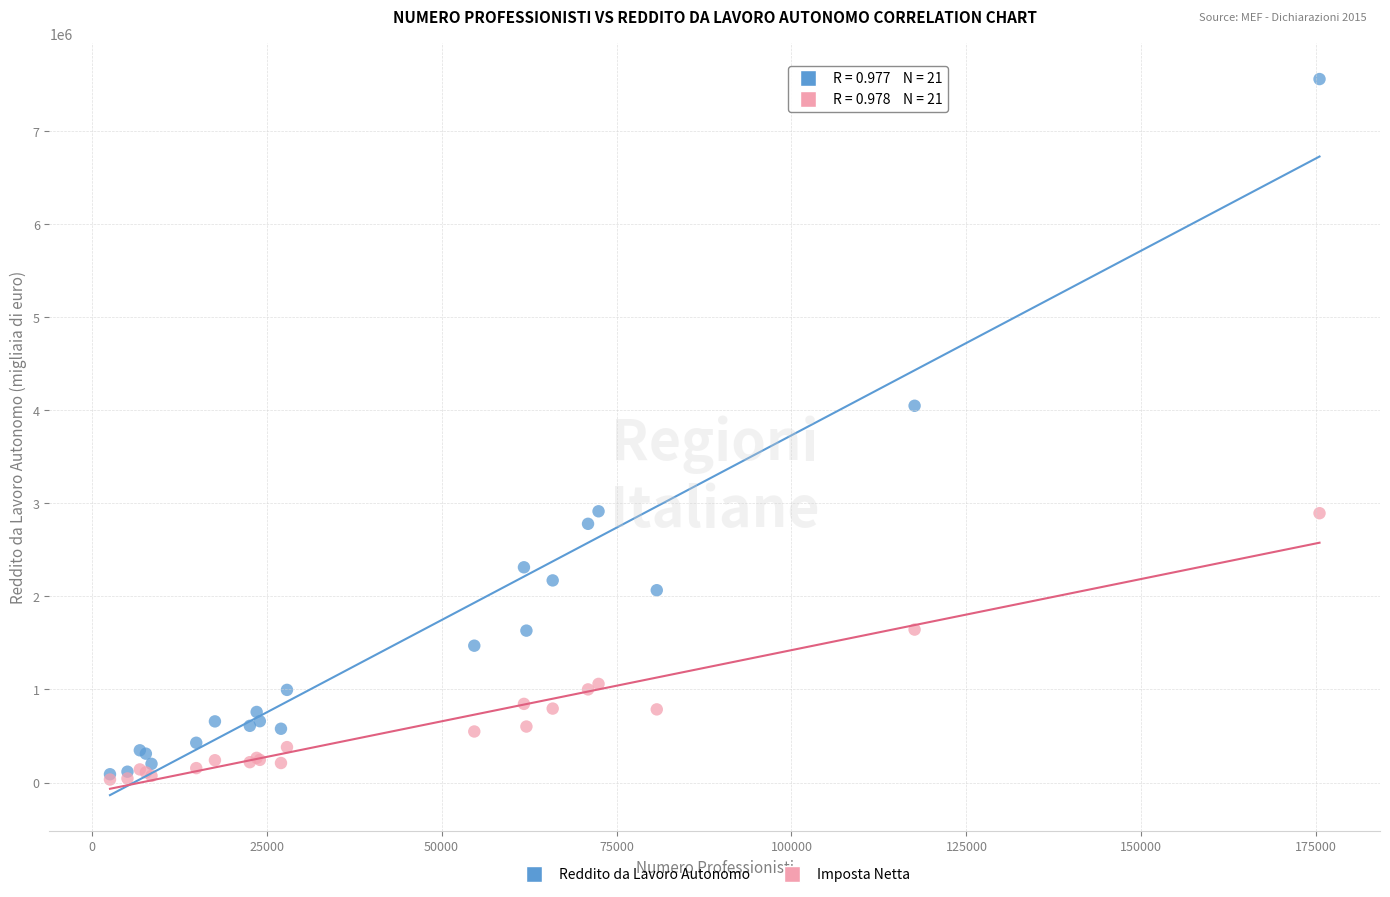

Across all series, what Y value is closest to 3796343?

4049190